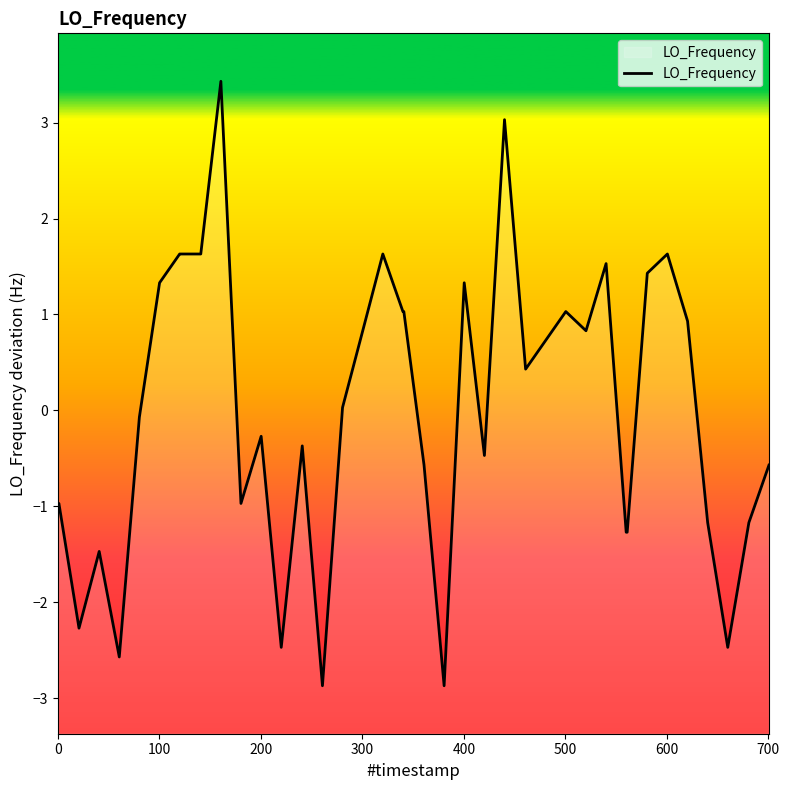

What is the difference between the maximum and minimum values?

6.3